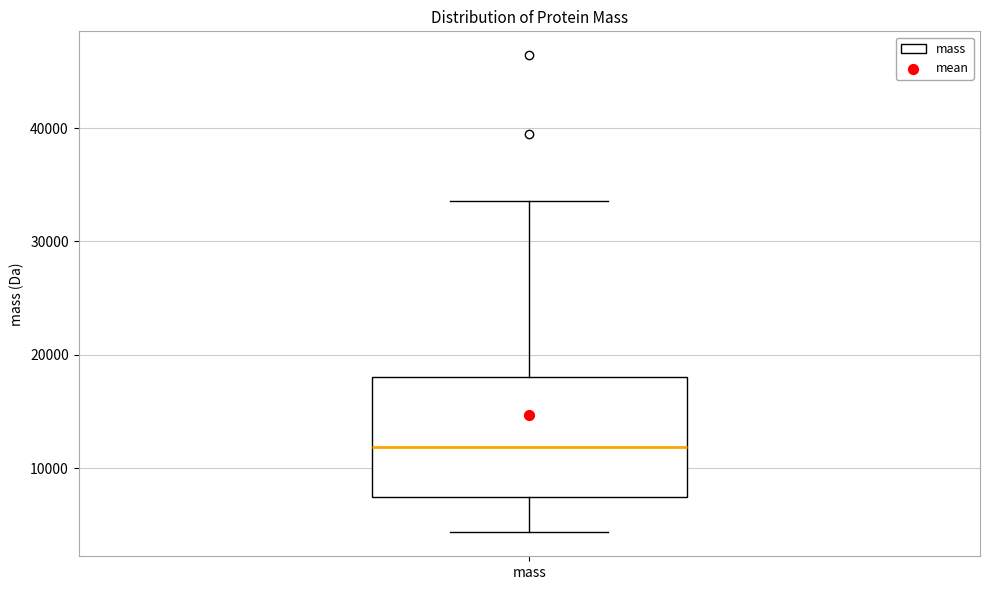

Transcribe this box plot: give where the median line is, the range the box spans, and where the two whiskers end, as read against the y-axis. The values are not printed on the chart, so give them approximately, as read against the axis.

median 12000, box 7000 to 18000, whiskers 4000 to 34000